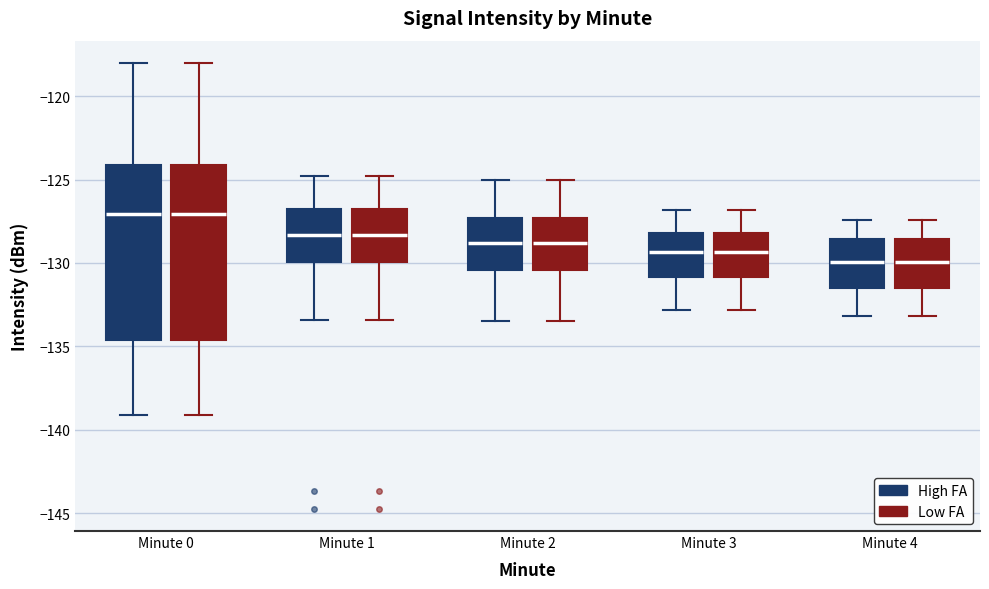

Reading left to right, read every box against the y-axis: the position of its median line, the range the box covers, and the ends of its whiskers. The values are not printed on the chart, so give them approximately, as read against the axis.

Minute 0 (High FA): median -127.0, box -134.5 to -124.0, whiskers -139.0 to -118.0
Minute 0 (Low FA): median -127.0, box -134.5 to -124.0, whiskers -139.0 to -118.0
Minute 1 (High FA): median -128.5, box -130.0 to -127.0, whiskers -133.5 to -125.0
Minute 1 (Low FA): median -128.5, box -130.0 to -127.0, whiskers -133.5 to -125.0
Minute 2 (High FA): median -129.0, box -130.5 to -127.5, whiskers -133.5 to -125.0
Minute 2 (Low FA): median -129.0, box -130.5 to -127.5, whiskers -133.5 to -125.0
Minute 3 (High FA): median -129.5, box -131.0 to -128.0, whiskers -133.0 to -127.0
Minute 3 (Low FA): median -129.5, box -131.0 to -128.0, whiskers -133.0 to -127.0
Minute 4 (High FA): median -130.0, box -131.5 to -128.5, whiskers -133.0 to -127.5
Minute 4 (Low FA): median -130.0, box -131.5 to -128.5, whiskers -133.0 to -127.5